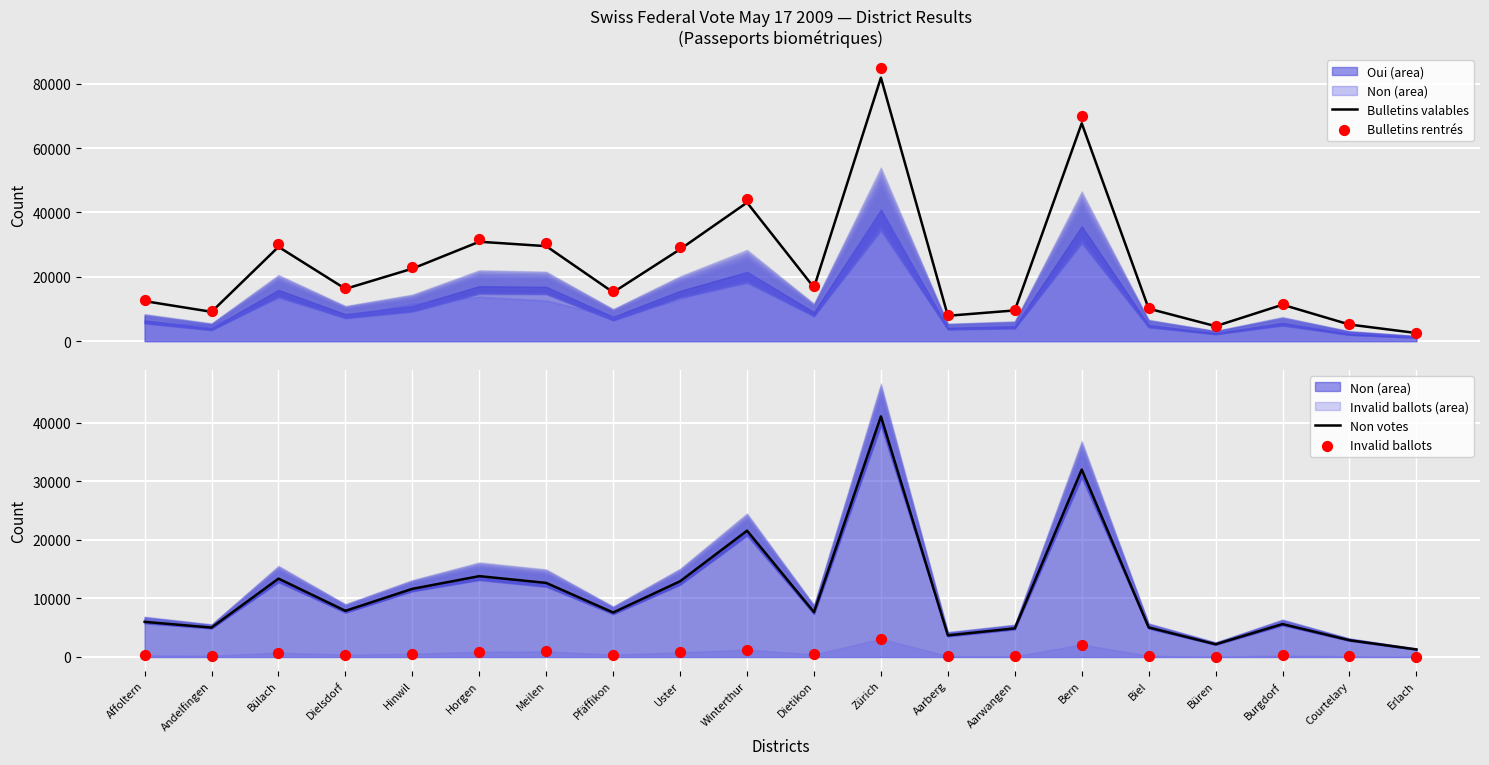

Which series has the widest spread of Y values?

Bulletins rentrés